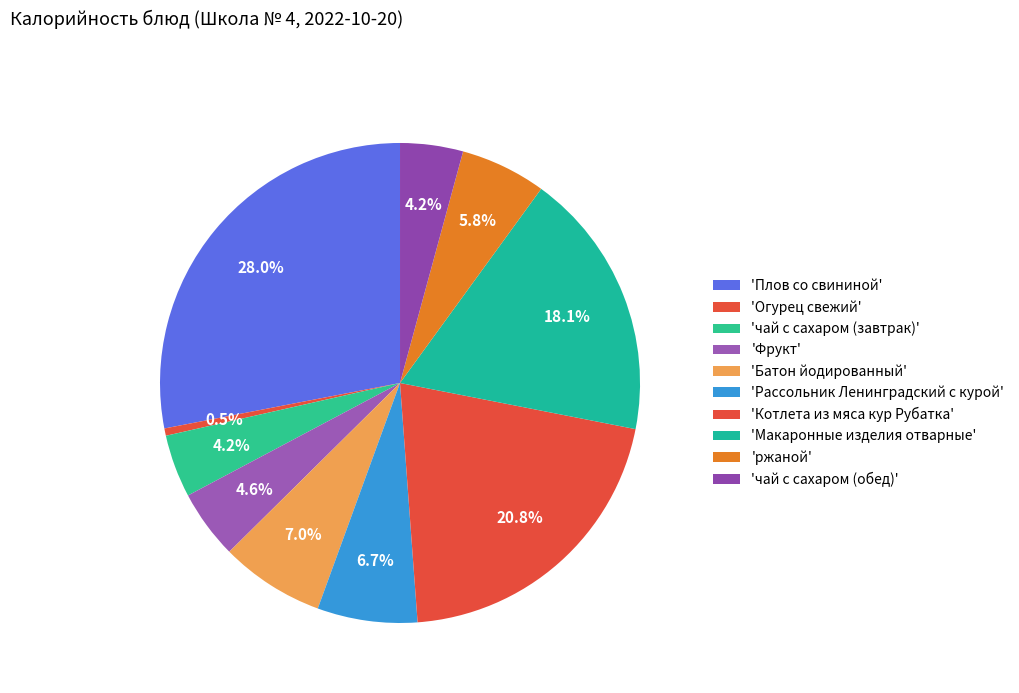

Is there a majority slice in this chart?

No